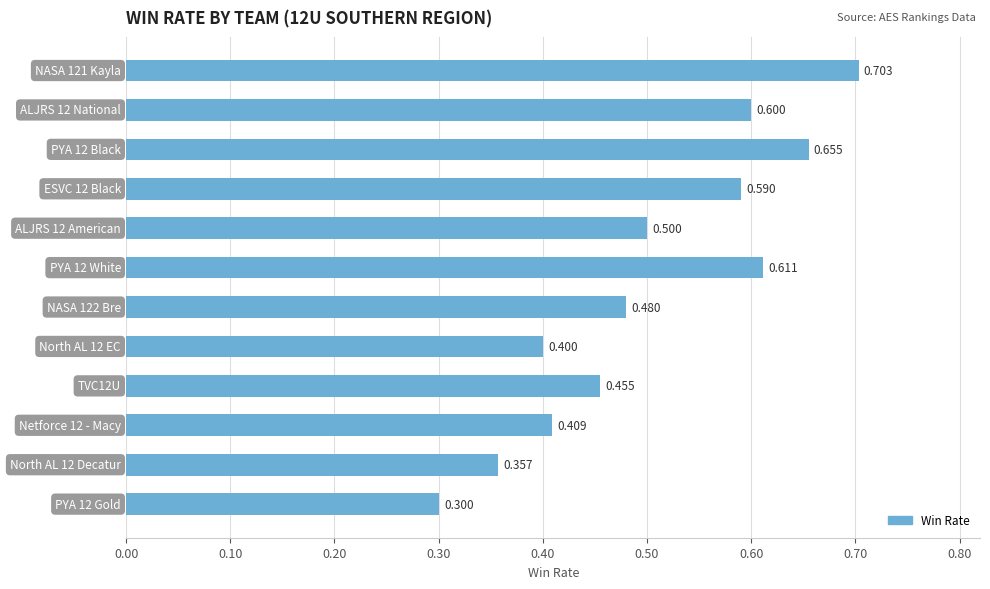

Does the chart contain any negative values?

No